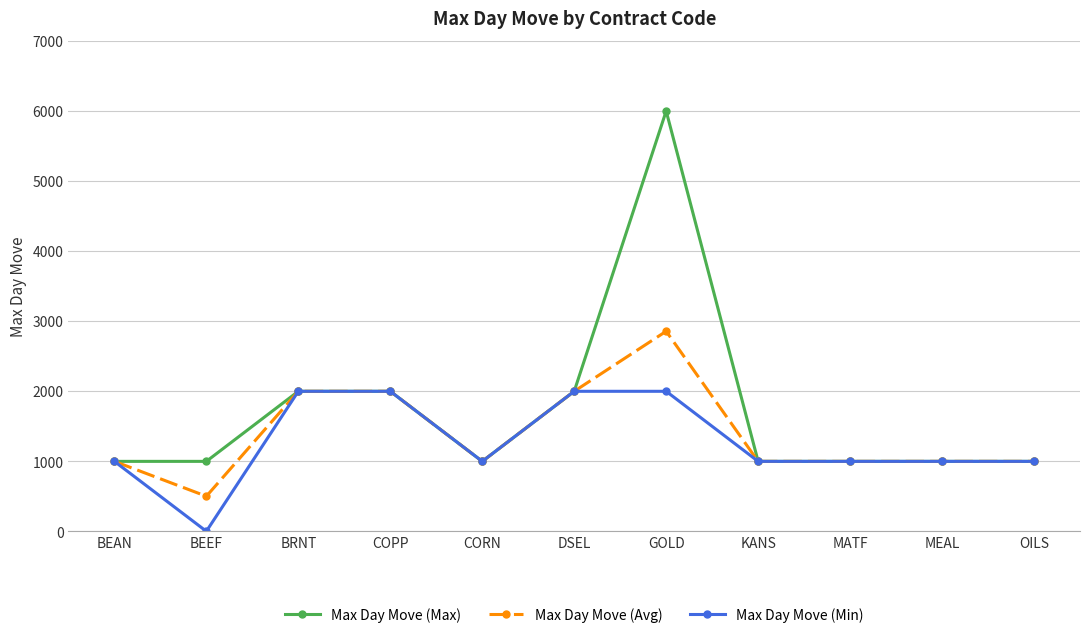

Which series changed the most between GOLD and MATF?

Max Day Move (Max)